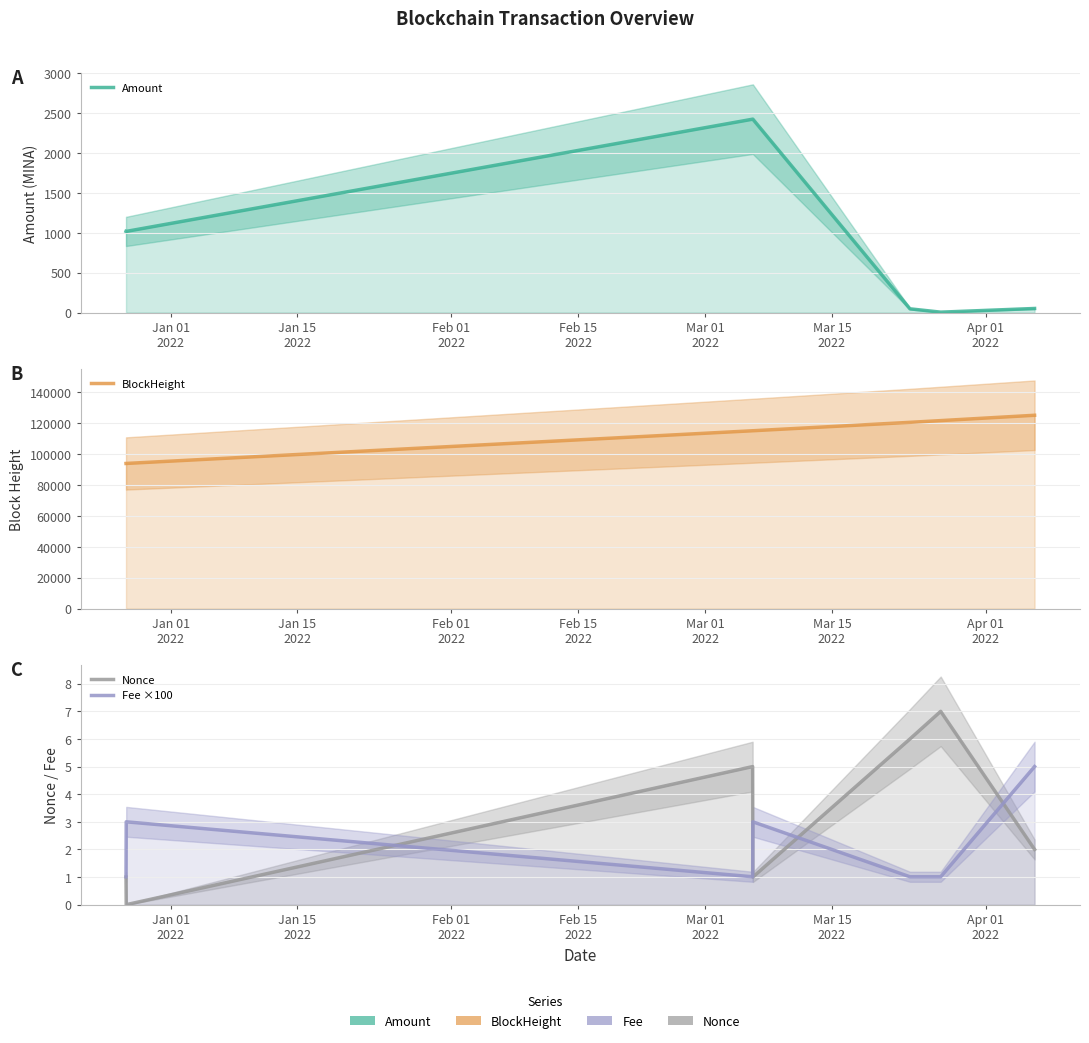

Rank the series by their maximum value, from highest to lowest.

BlockHeight, Amount, Nonce, Fee ×100